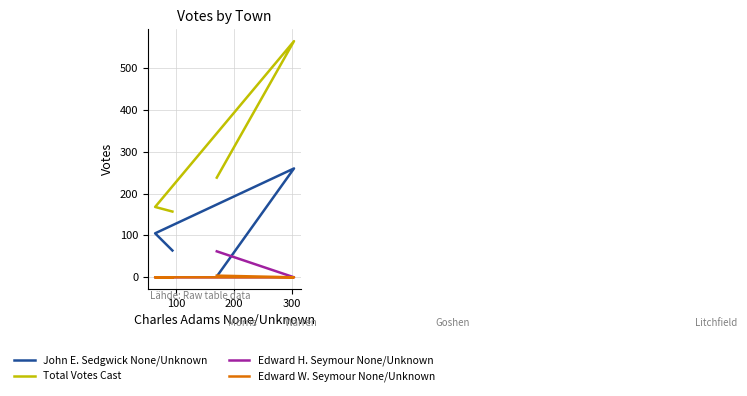

What is the total value across all series at 200?

273